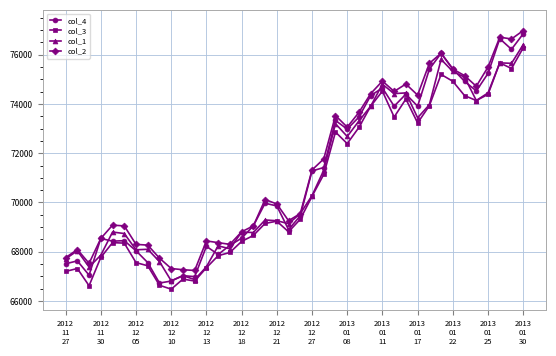

Does the chart have visible grid lines?

Yes